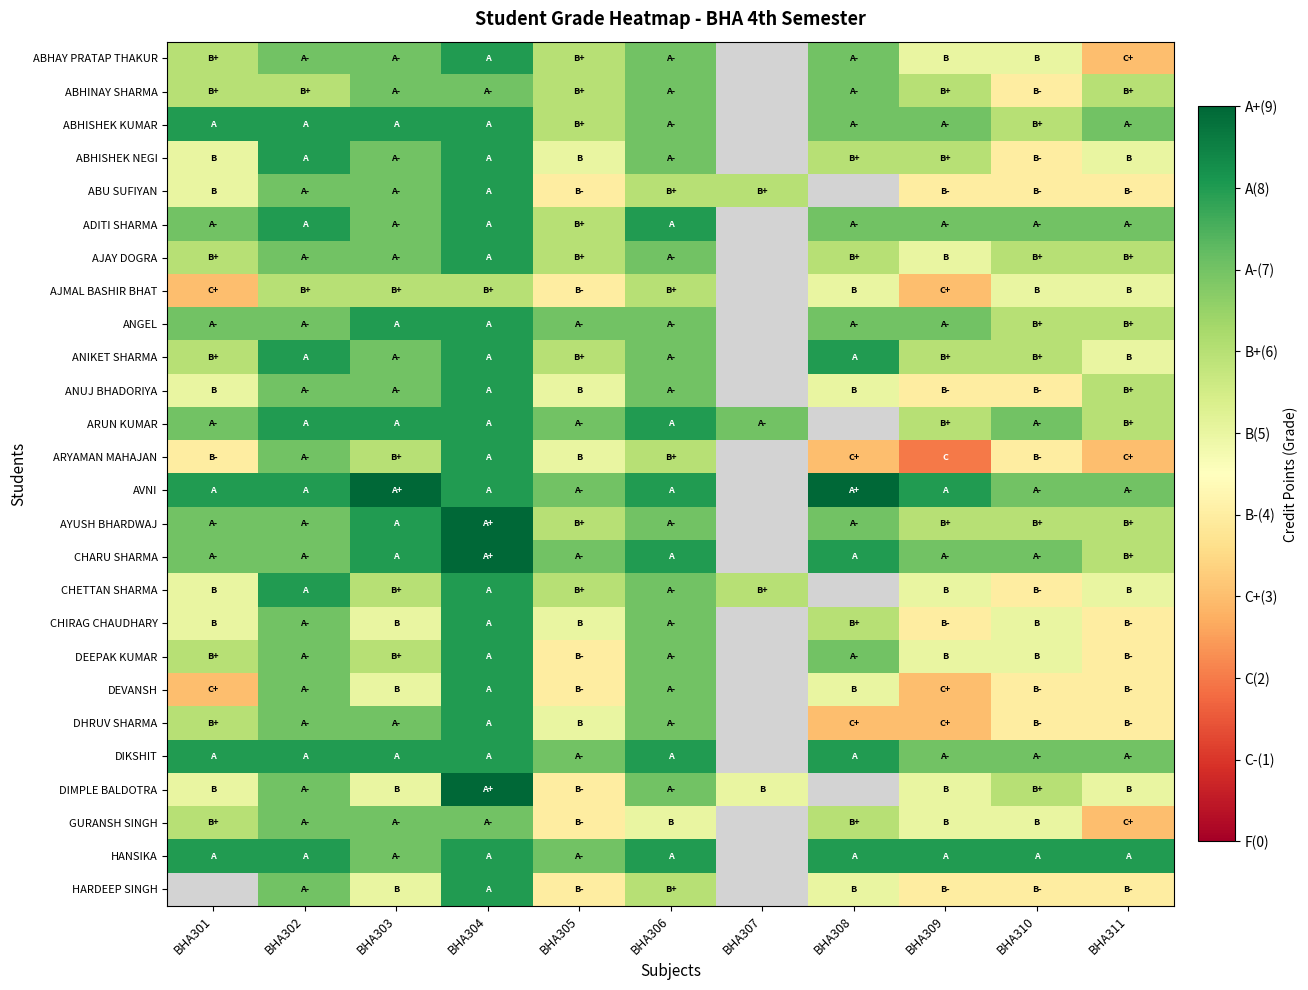

How many DEVANSH values are between 4 and 7?

7